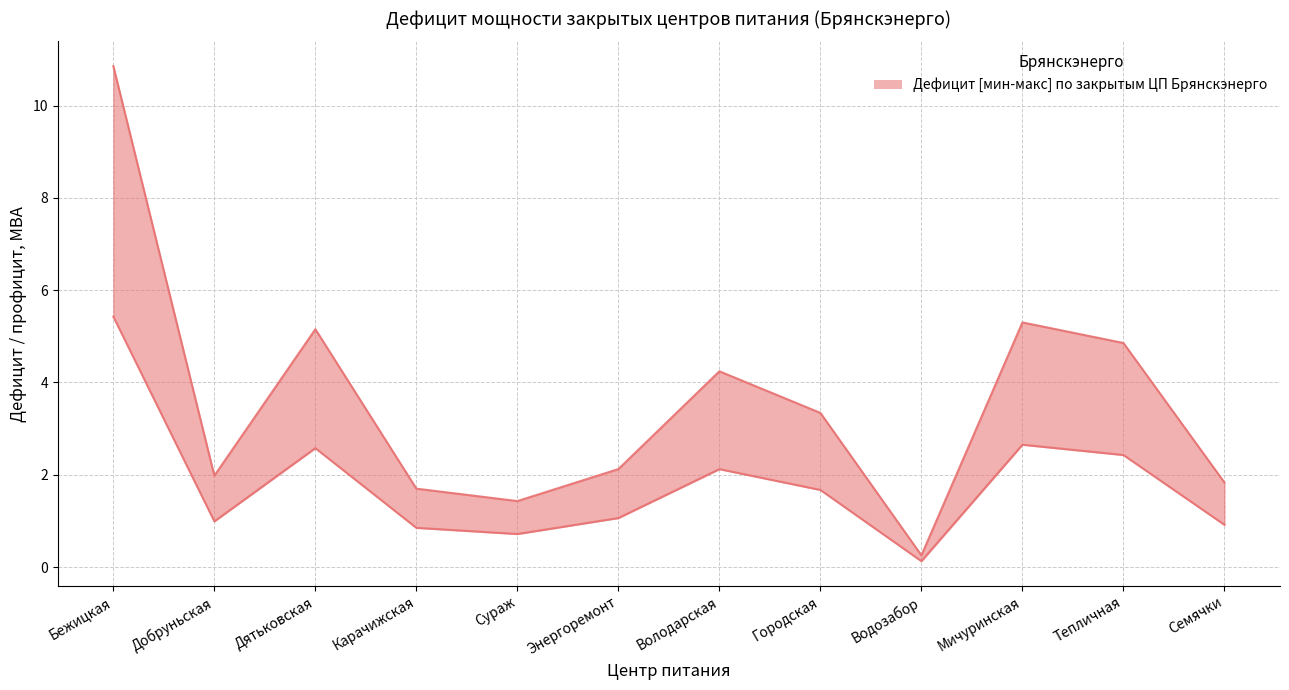

What is the difference between the highest and lowest values at Добруньская?

1.0